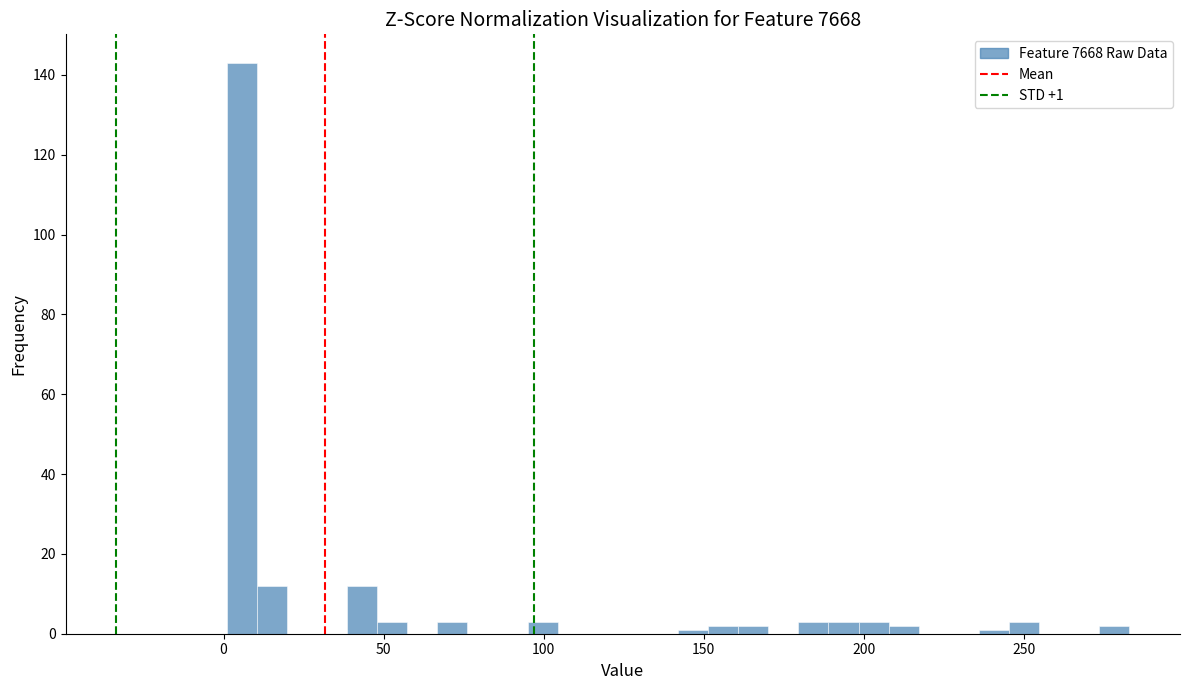

Read against the x-axis, roughly where is the centre of the tallest bar?

5